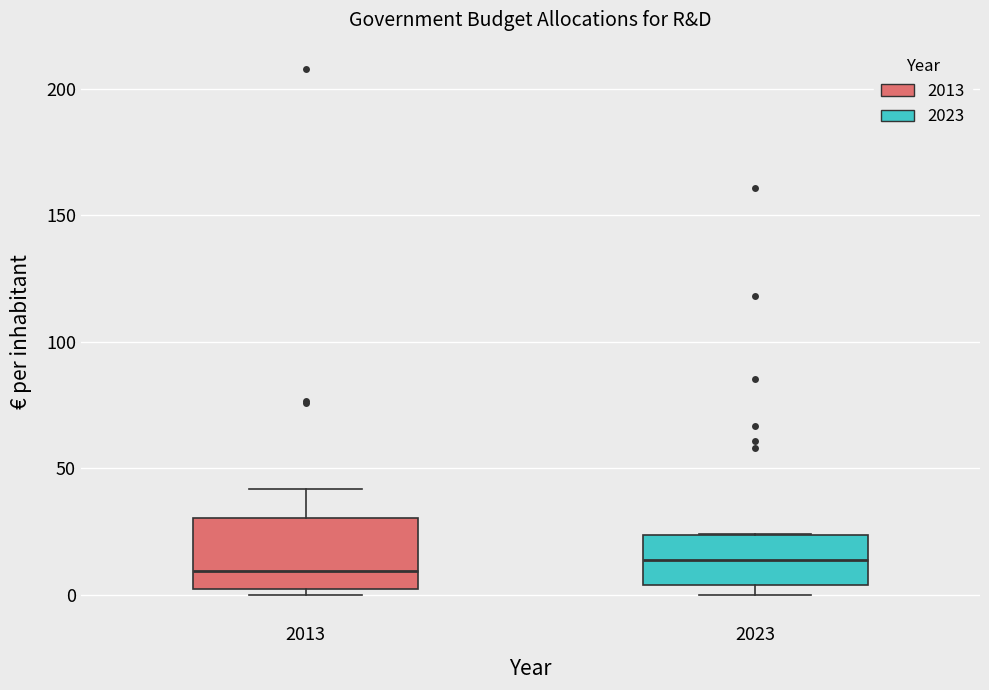

Where is the lower edge of the box at x = 2013 on the y-axis? The values are not printed on the chart, so give them approximately, as read against the axis.

0